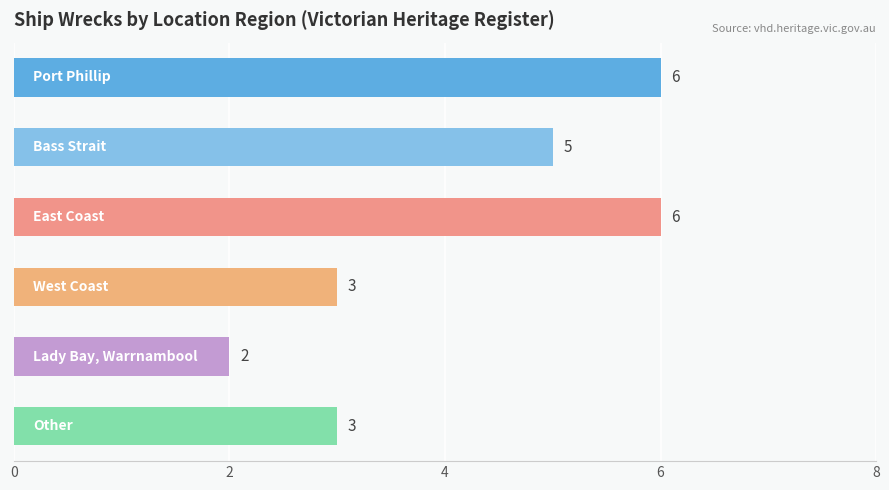

What is the sum of all values?

25